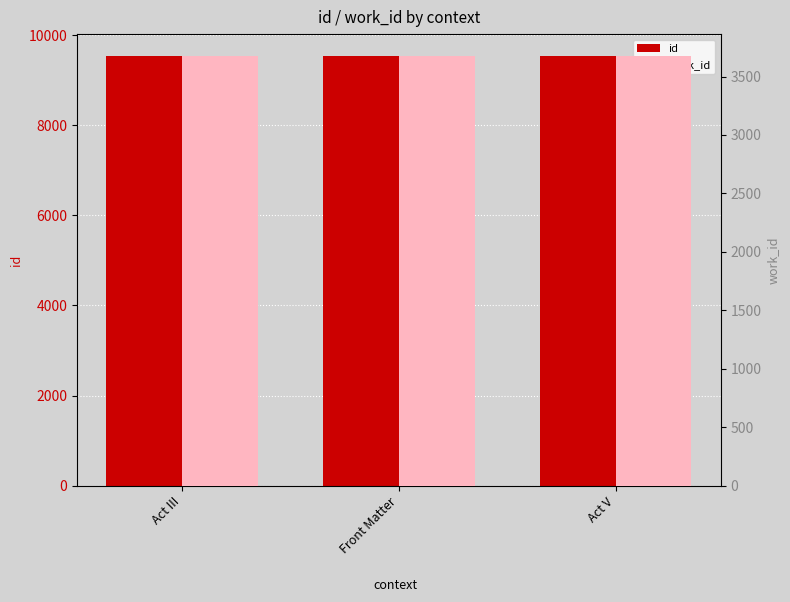

What are all the series names shown in the legend?

id, work_id